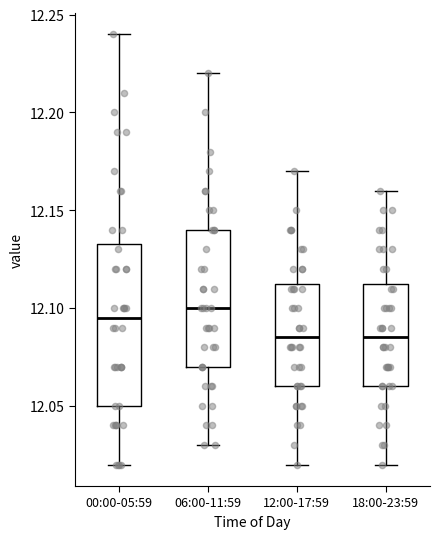

Reading left to right, read every box against the y-axis: the position of its median line, the range the box covers, and the ends of its whiskers. The values are not printed on the chart, so give them approximately, as read against the axis.

00:00-05:59: median 12.095, box 12.050 to 12.135, whiskers 12.020 to 12.240
06:00-11:59: median 12.100, box 12.070 to 12.140, whiskers 12.030 to 12.220
12:00-17:59: median 12.085, box 12.060 to 12.115, whiskers 12.020 to 12.170
18:00-23:59: median 12.085, box 12.060 to 12.115, whiskers 12.020 to 12.160